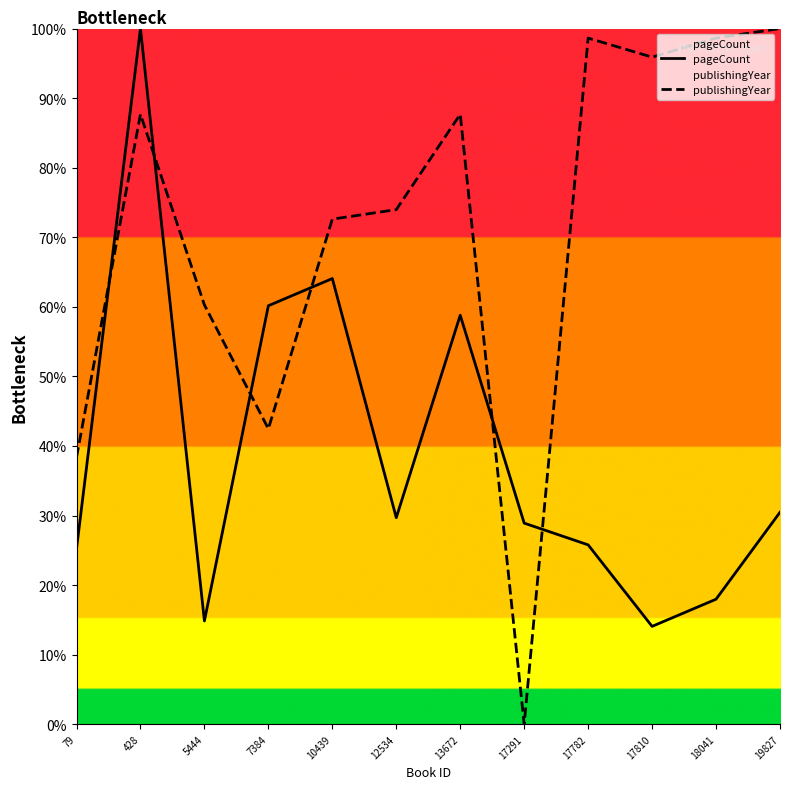

What is the difference between the maximum and second lowest values in the pageCount series?

85.2